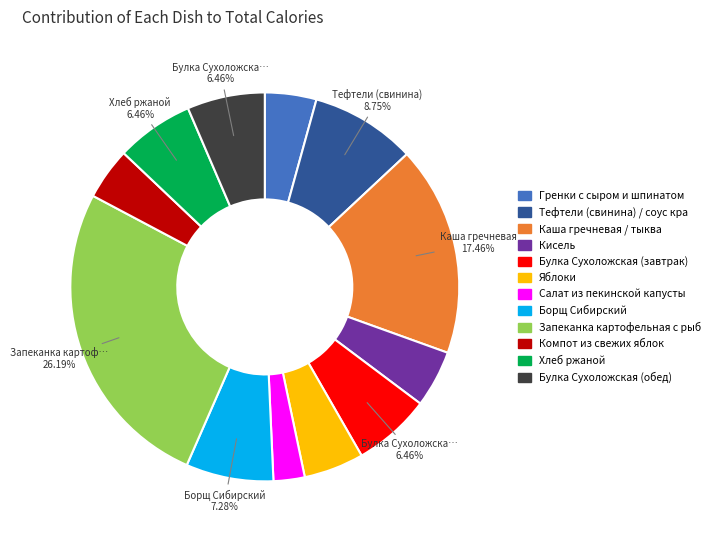

Does any single category account for the majority?

No